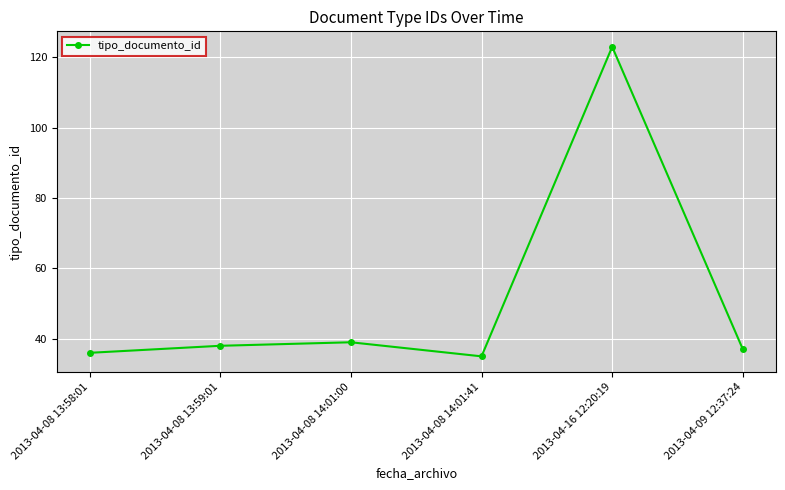

How many points are lower than both their immediate neighbors (excluding endpoints)?

1